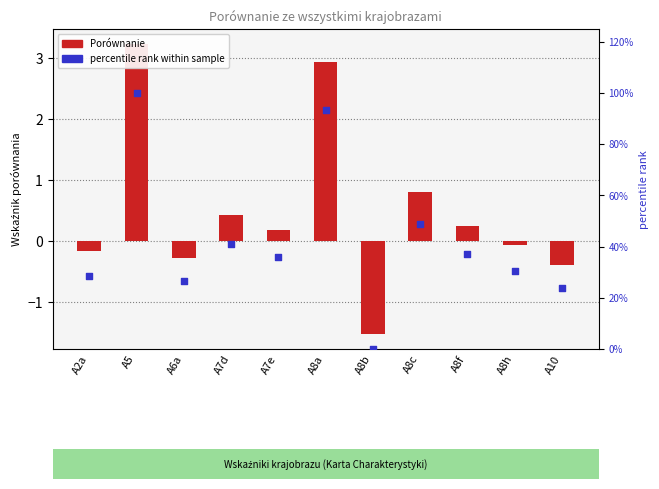

What is the total value across all series at A10?

23.6